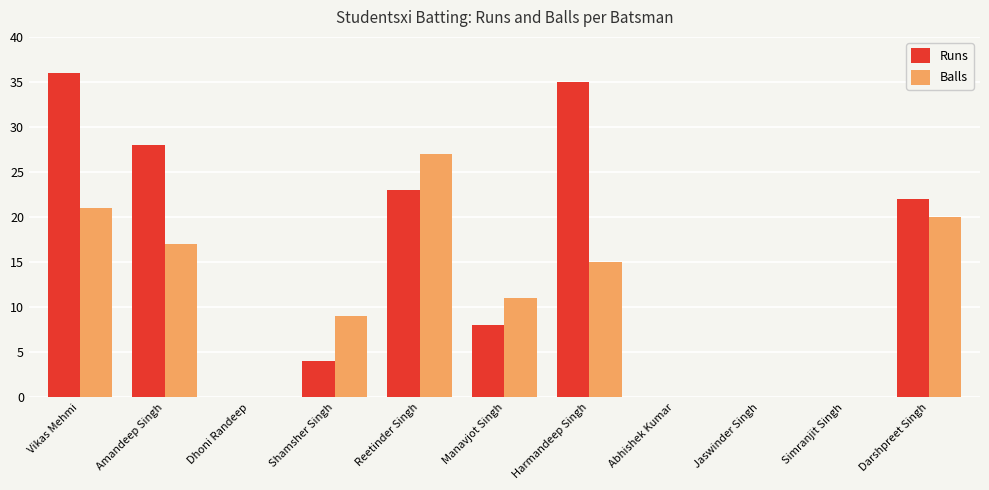

What is the difference between the Balls values at Amandeep Singh and Shamsher Singh?

8